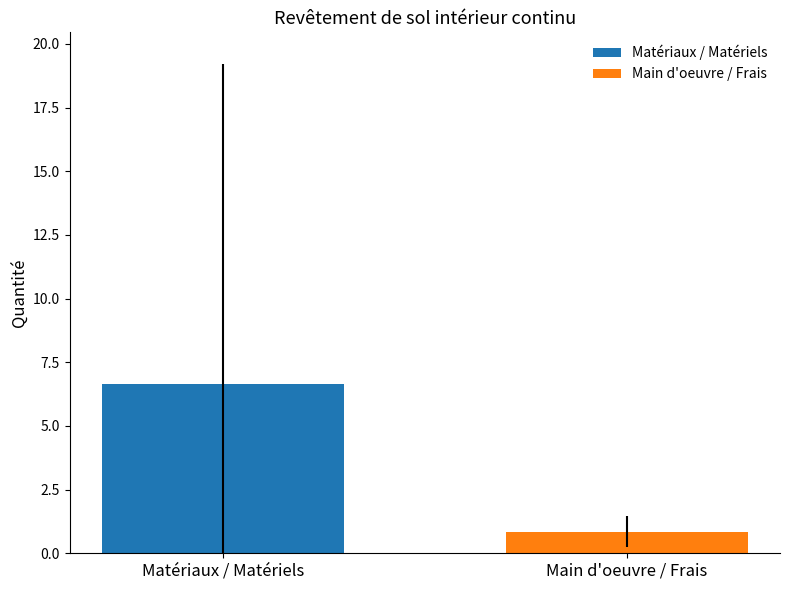

How many values exceed 6?

1